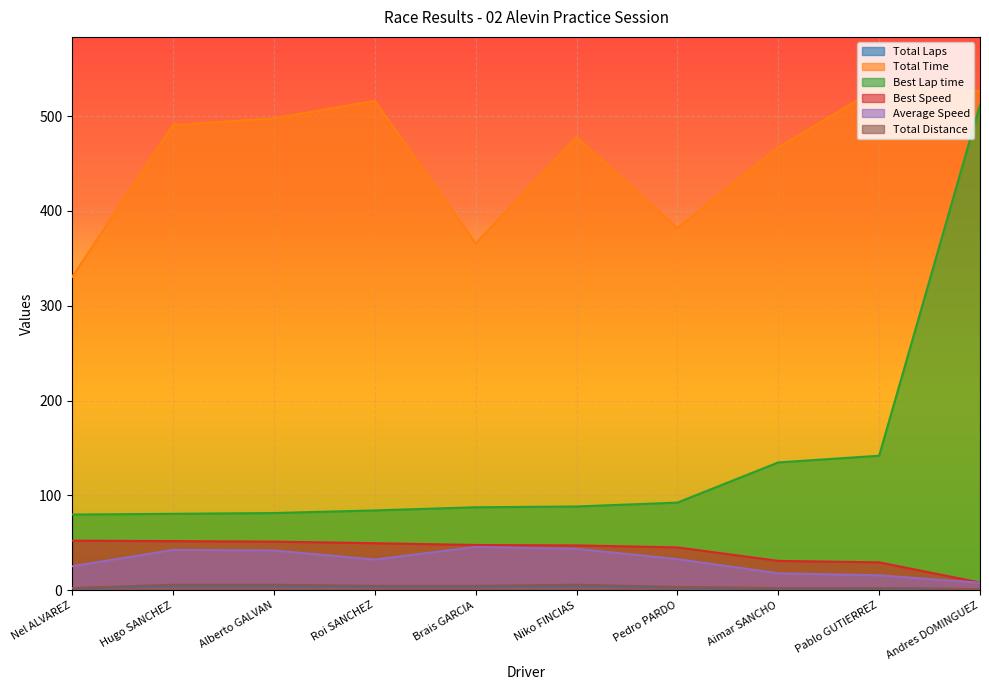

Does the chart display data point markers on the line(s)?

No